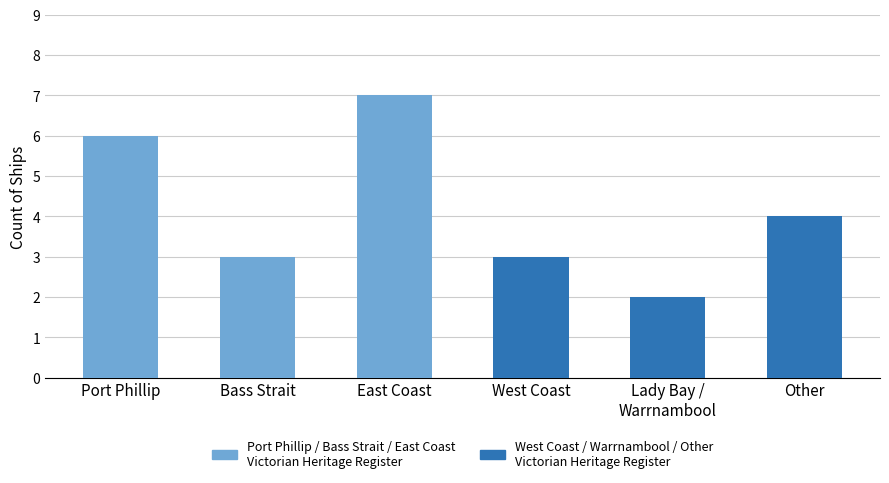

At East Coast, list the series in order from largest to smallest.

Locations (Port Phillip / Bass Strait / East Coast)
Victorian Heritage Register ships, Locations (West Coast / Warrnambool / Other)
Victorian Heritage Register ships